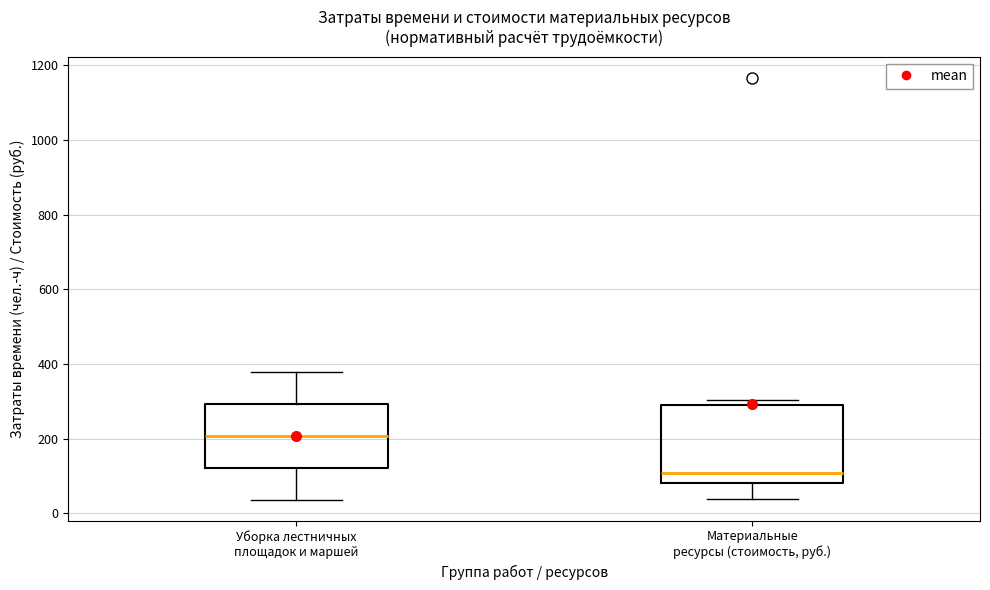

Reading left to right, read every box against the y-axis: the position of its median line, the range the box covers, and the ends of its whiskers. The values are not printed on the chart, so give them approximately, as read against the axis.

Уборка лестничных площадок и маршей: median 200, box 120 to 300, whiskers 40 to 380
Материальные ресурсы (стоимость, руб.): median 100, box 80 to 280, whiskers 40 to 300